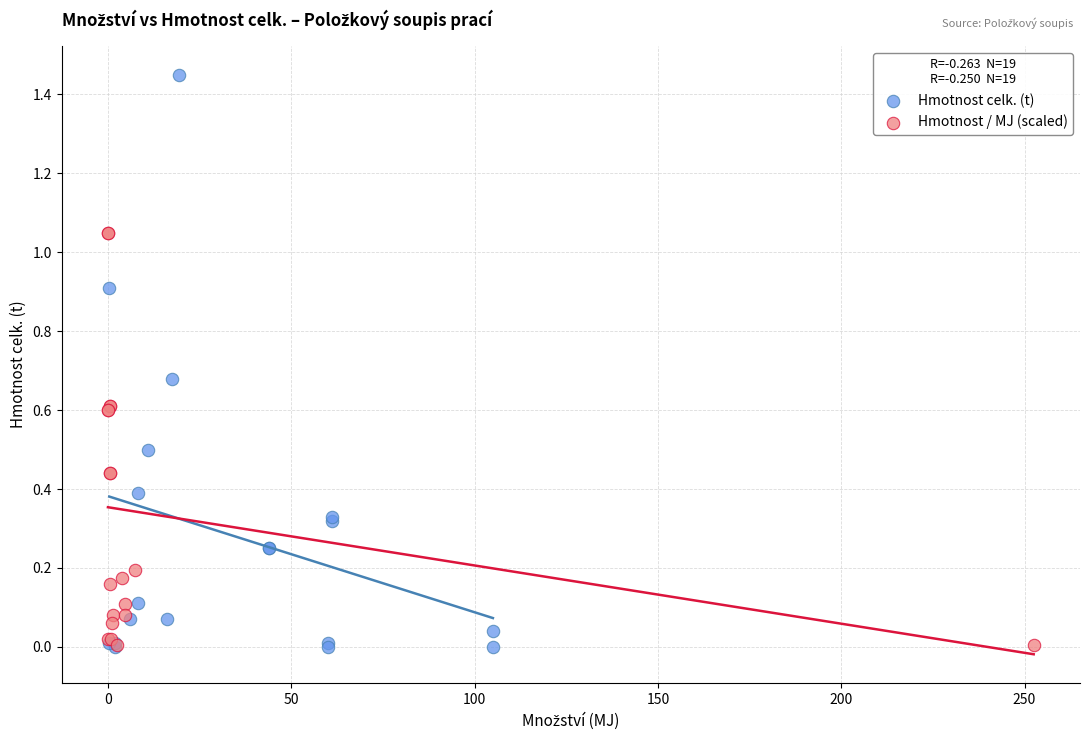

Which series has the largest Y range (max minus min)?

Hmotnost celk. (t)